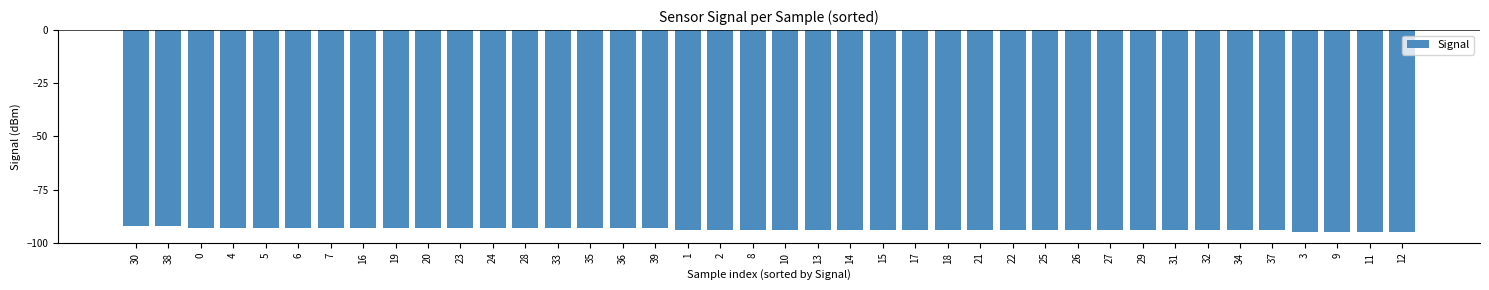

Reading left to right, list all the values displayed in this chart.

-92	-92	-93	-93	-93	-93	-93	-93	-93	-93	-93	-93	-93	-93	-93	-93	-93	-94	-94	-94	-94	-94	-94	-94	-94	-94	-94	-94	-94	-94	-94	-94	-94	-94	-94	-94	-95	-95	-95	-95